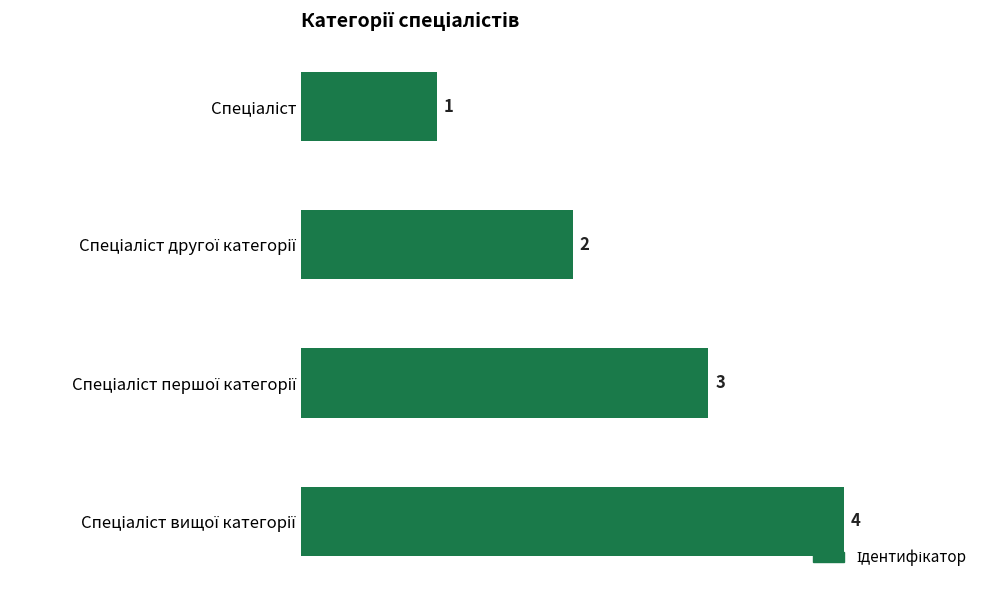

What is the value of the 3rd bar from the top?

3